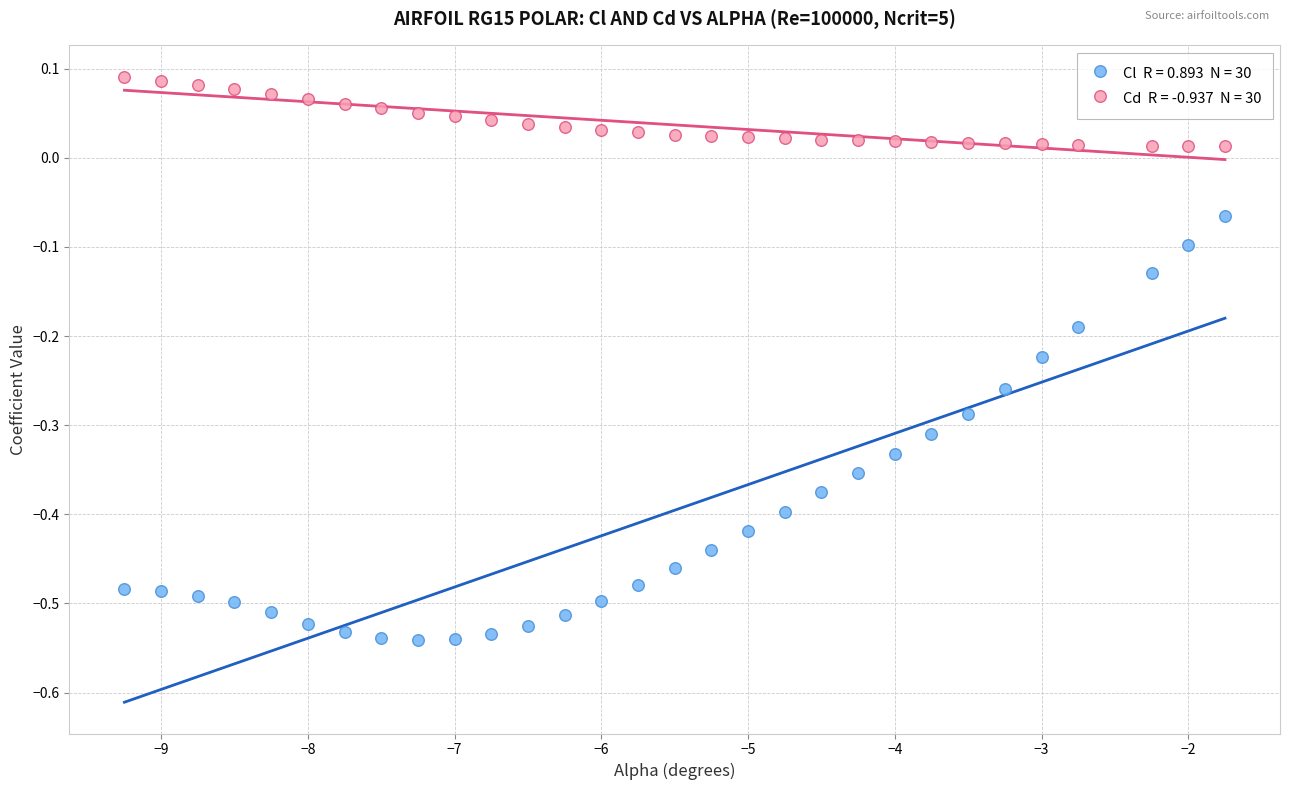

Across all data points, what is the range of X values (max minus min)?

7.5